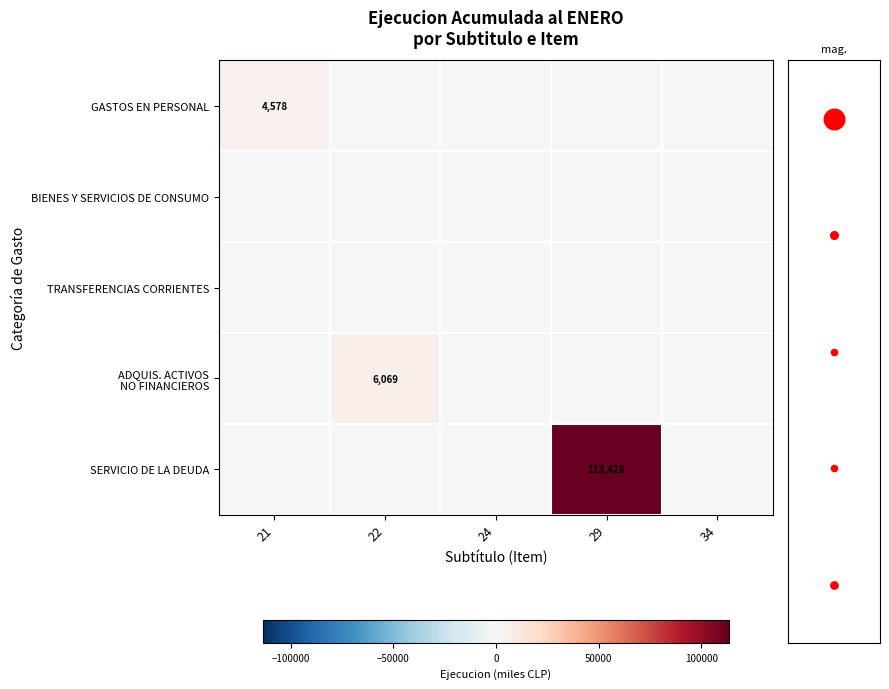

What is the sum of the GASTOS EN PERSONAL values at 29 and 21?

4578